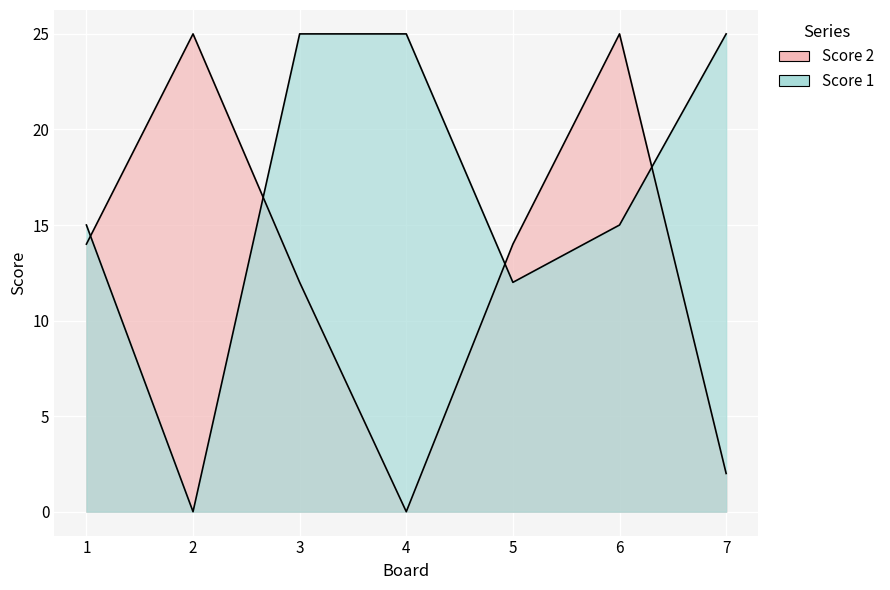

Which category has the lowest value in the Score 2 series?

4